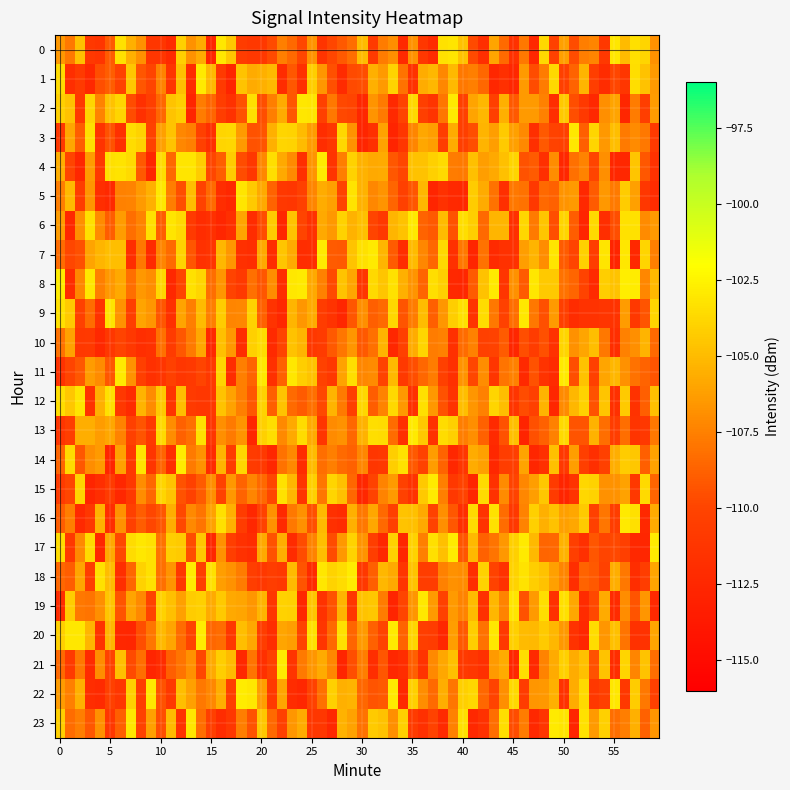

What is the maximum value for 0?

-102.3